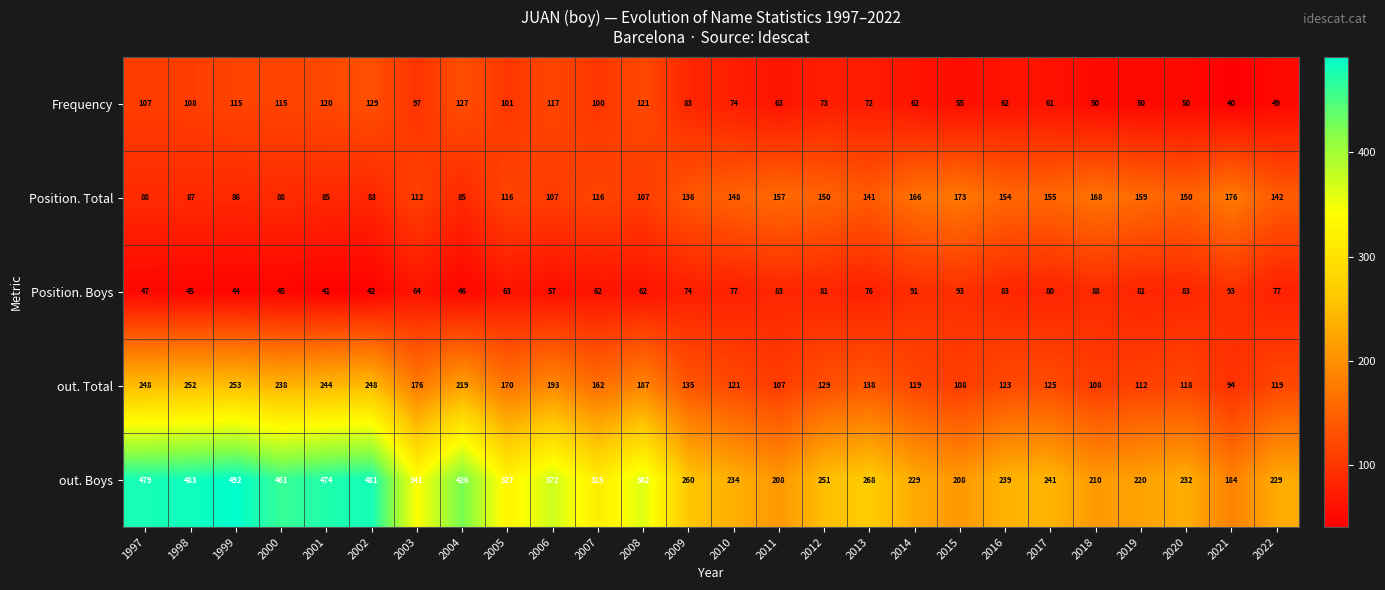

What is the sum of all out. Total values?

4246